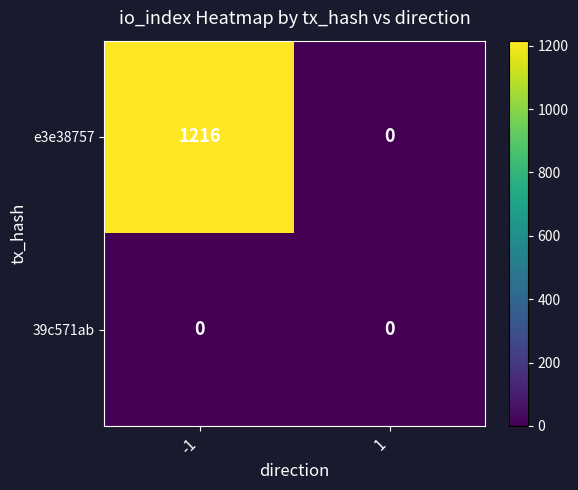

Which series has the widest spread of values?

e3e38757